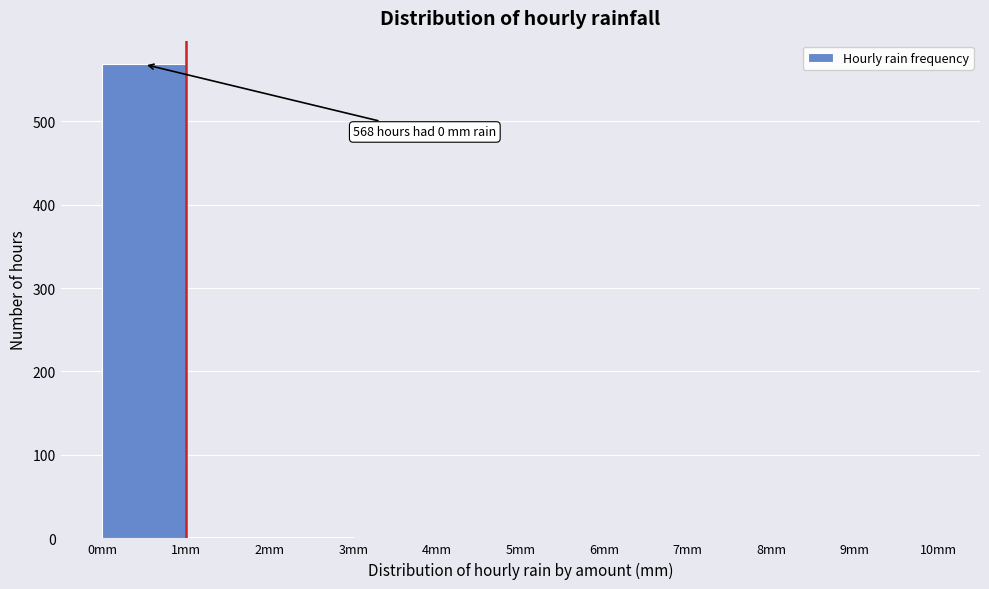

Which range on the x-axis has the tallest bar?

0 to 1